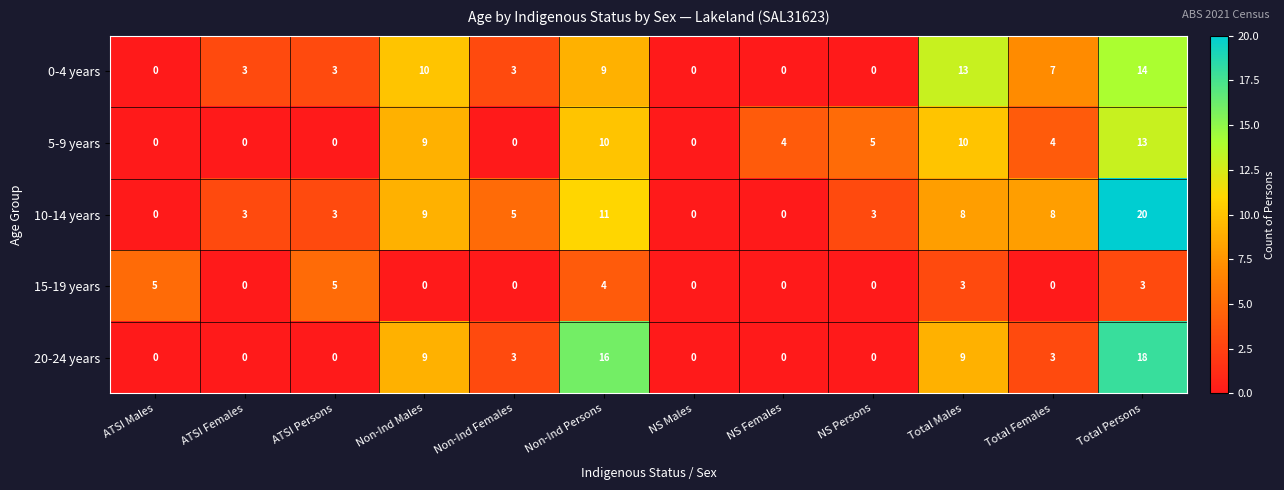

The value of 5-9 years at NS Persons is 3. True or false?

False